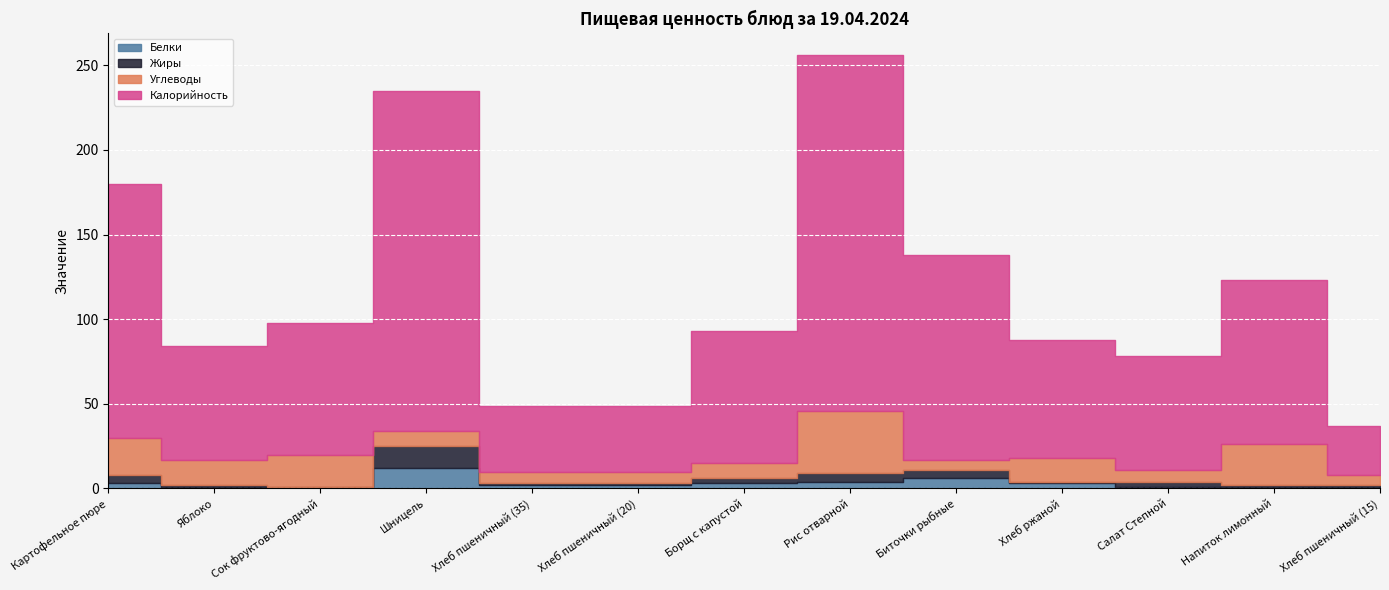

Is it true that Белки equals 1 at Яблоко?

True